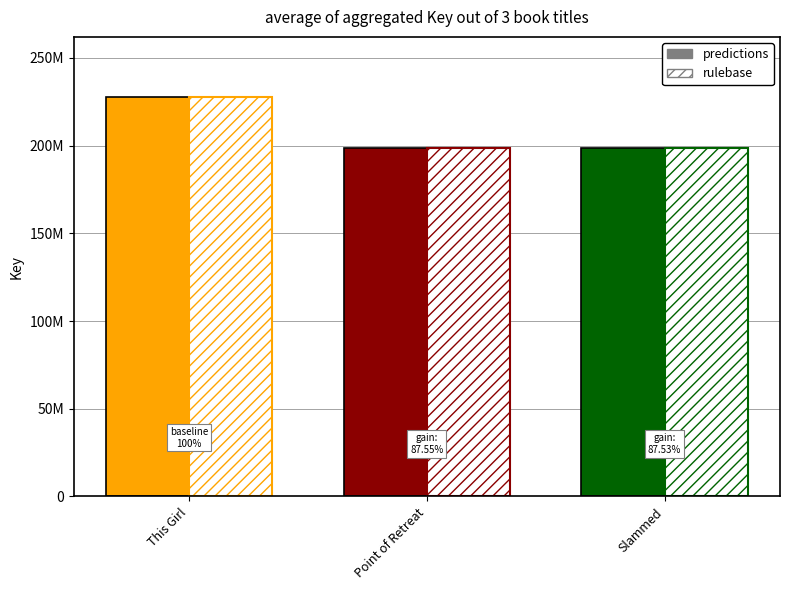

Is the value of predictions at Point of Retreat greater than the value of rulebase at Slammed?

Yes